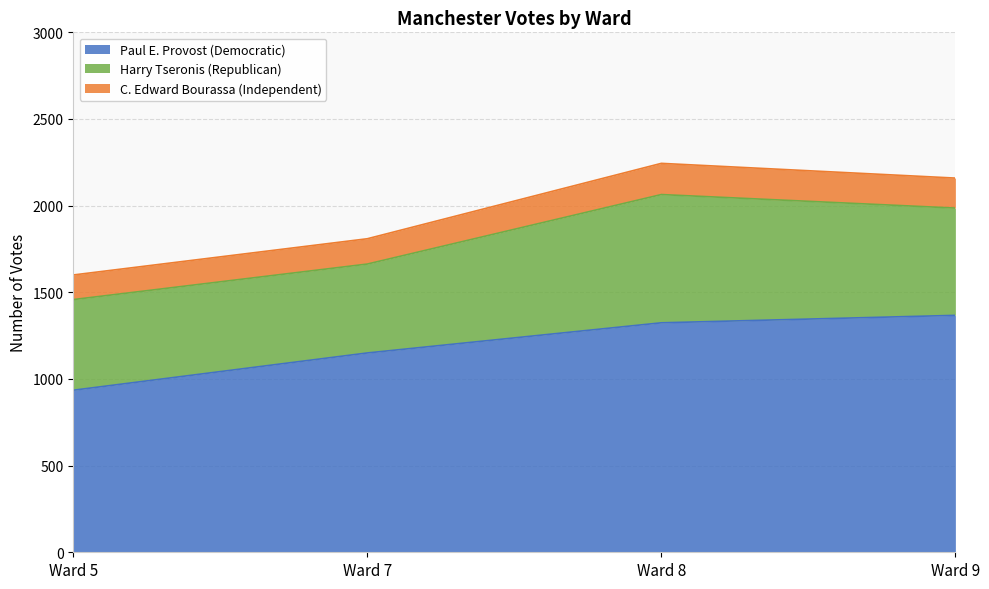

True or false: Harry Tseronis (Republican) and C. Edward Bourassa (Independent) intersect in this chart.

False